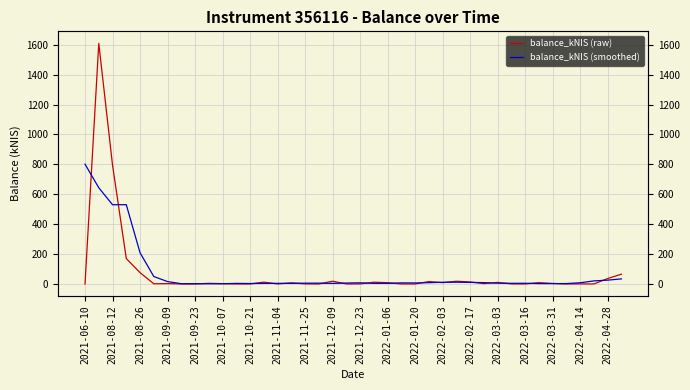

What is the difference between the highest and lowest values at 2022-01-06?

4.3